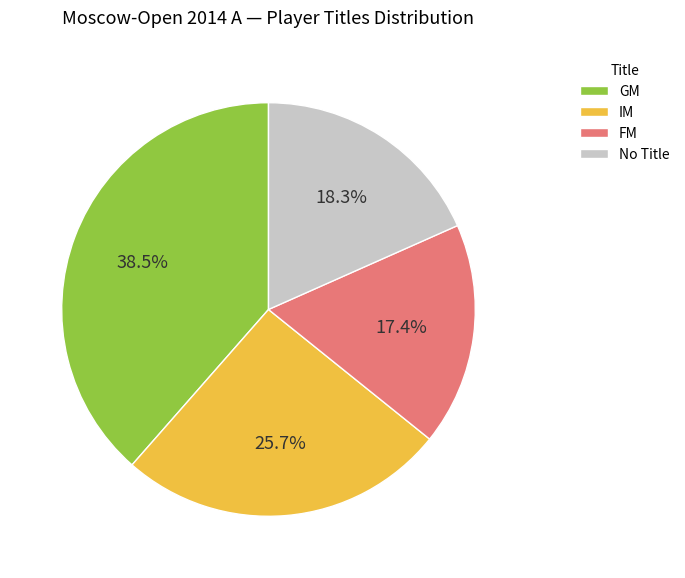

Between FM and No Title, which is larger?

No Title